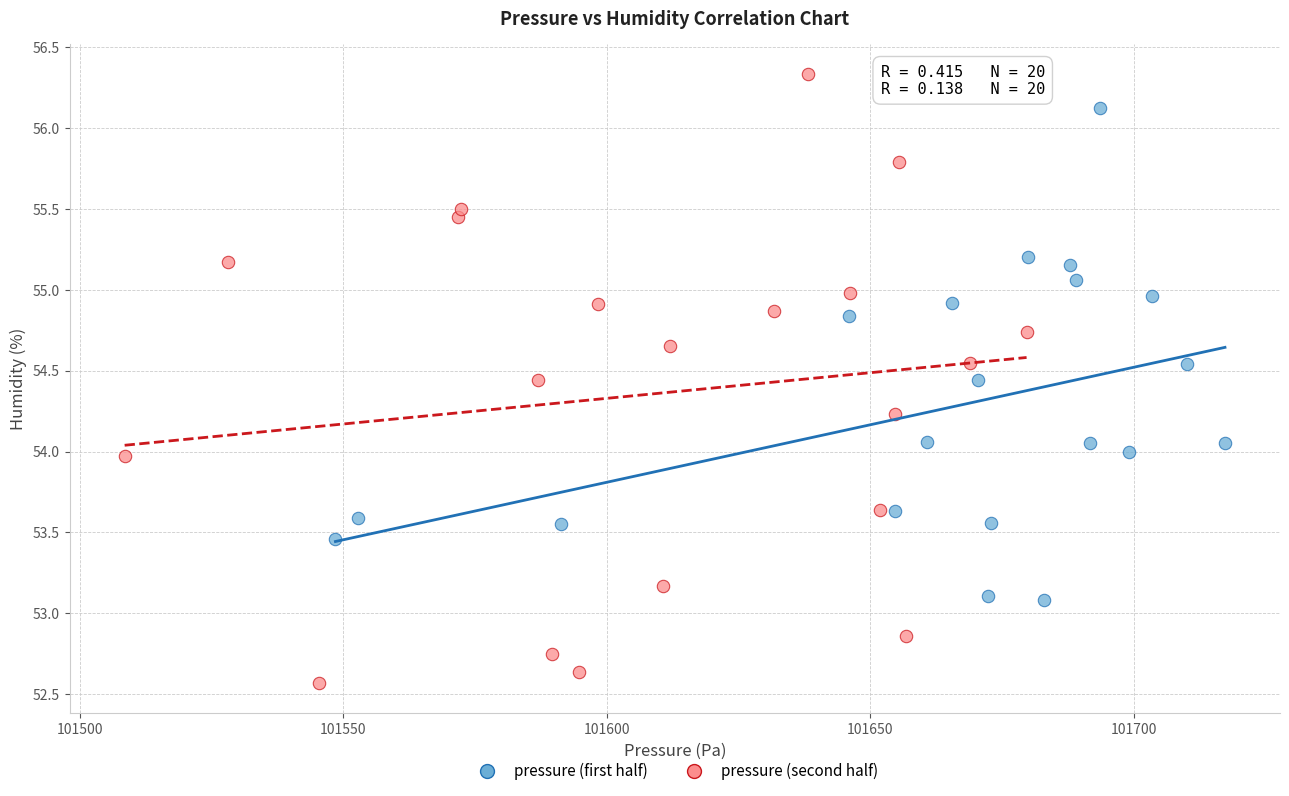

Which series contains the highest Y value?

pressure (second half)